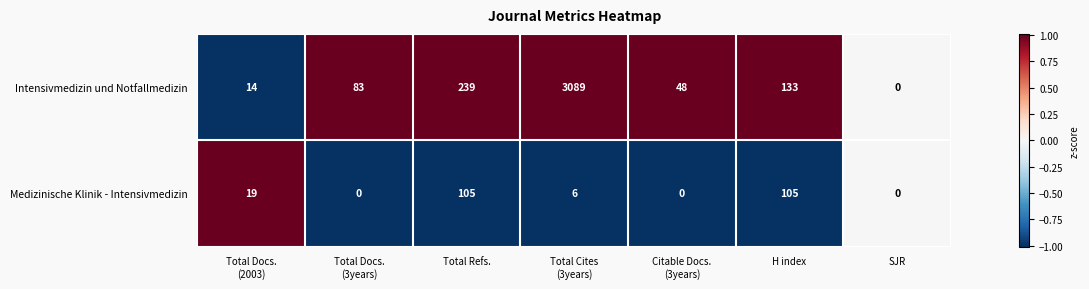

Which category has the lowest value in the Intensivmedizin und Notfallmedizin series?

SJR